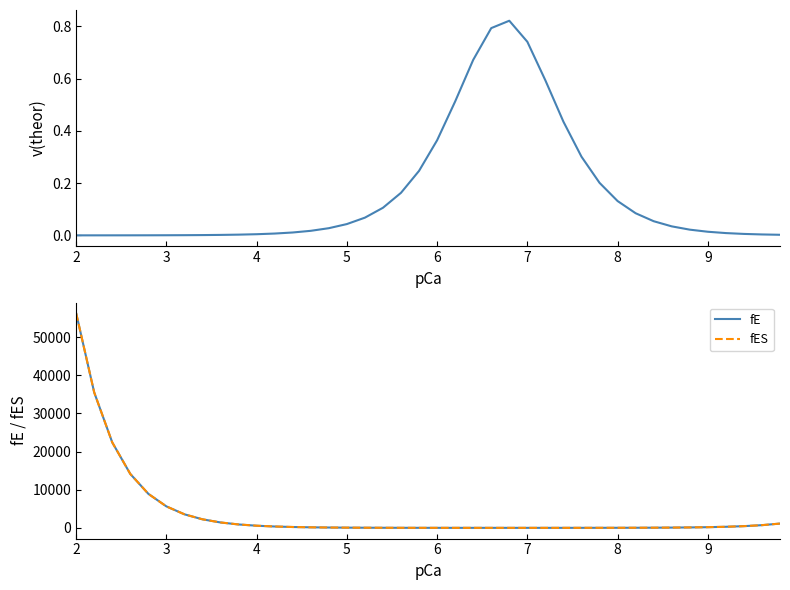

True or false: v(theor) and fE cross at least once.

False